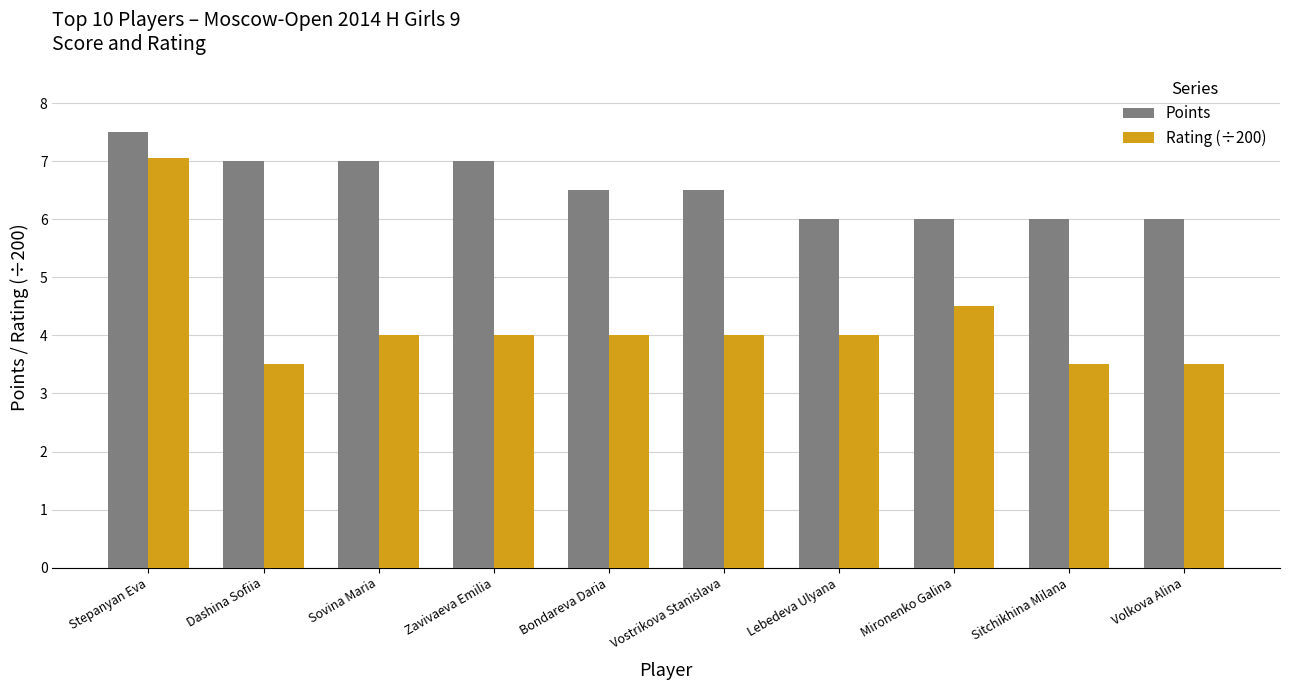

Reading left to right, what are all the values shown in this chart?

Points: Stepanyan Eva=7.5	Dashina Sofiia=7.0	Sovina Maria=7.0	Zavivaeva Emilia=7.0	Bondareva Daria=6.5	Vostrikova Stanislava=6.5	Lebedeva Ulyana=6.0	Mironenko Galina=6.0	Sitchikhina Milana=6.0	Volkova Alina=6.0
Rating (÷200): Stepanyan Eva=7.1	Dashina Sofiia=3.5	Sovina Maria=4.0	Zavivaeva Emilia=4.0	Bondareva Daria=4.0	Vostrikova Stanislava=4.0	Lebedeva Ulyana=4.0	Mironenko Galina=4.5	Sitchikhina Milana=3.5	Volkova Alina=3.5